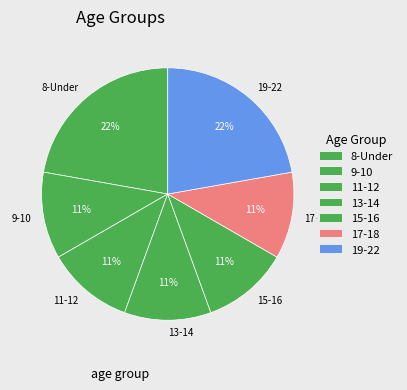

Between 9-10 and 19-22, which is larger?

19-22